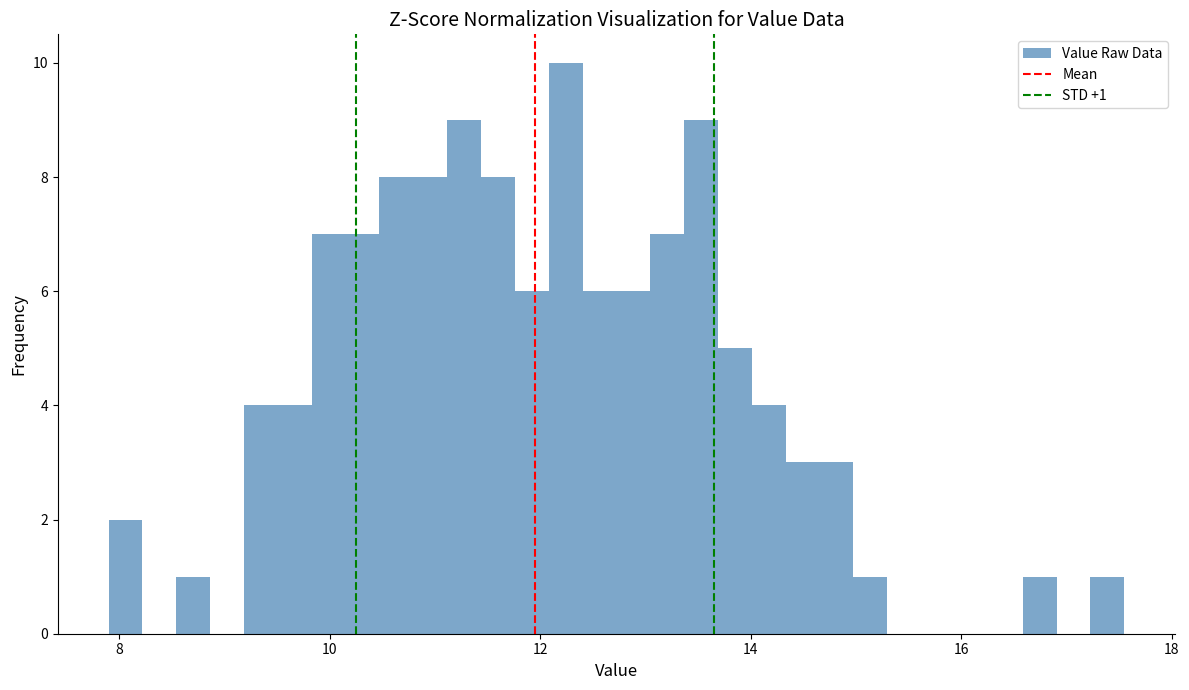

Read against the x-axis, roughly where is the centre of the tallest bar?

12.2